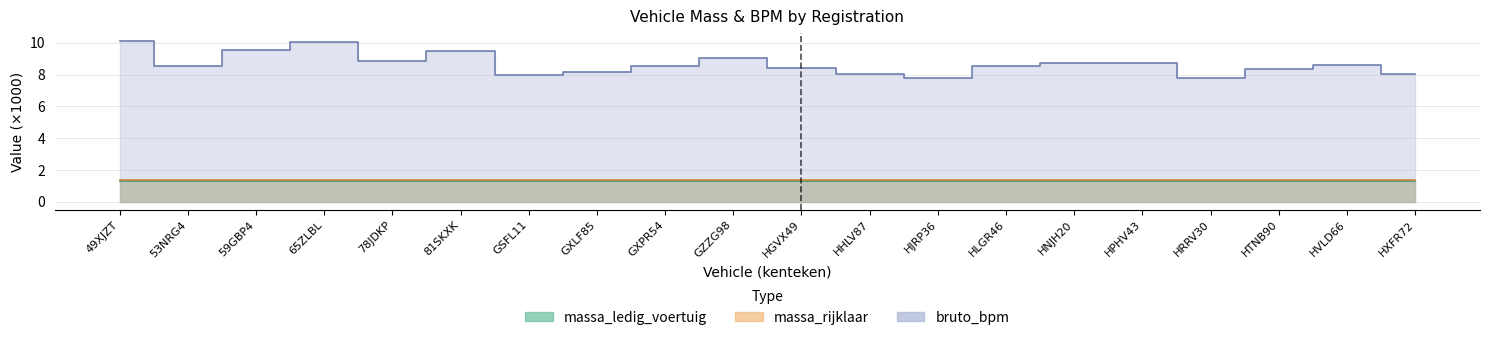

What position from the right is GXPR54?

12